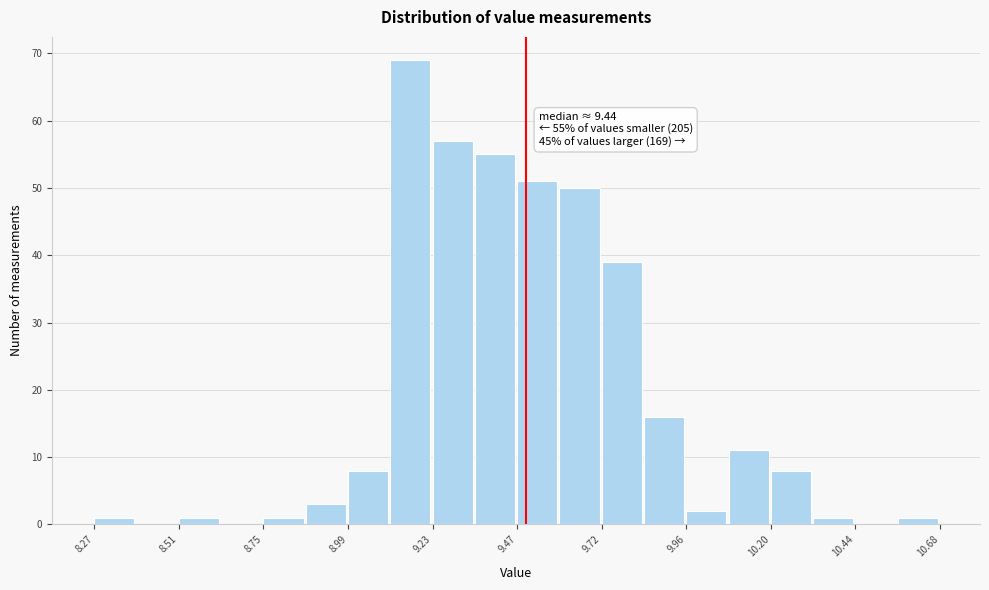

Read against the x-axis, roughly where is the centre of the tallest bar?

9.15